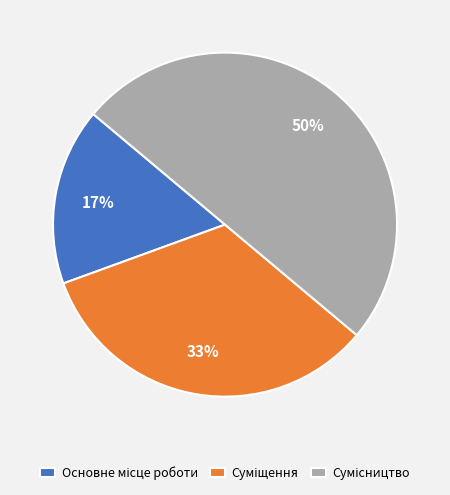

To the nearest percent, what is the difference between the largest and smallest slice percentages?

33%